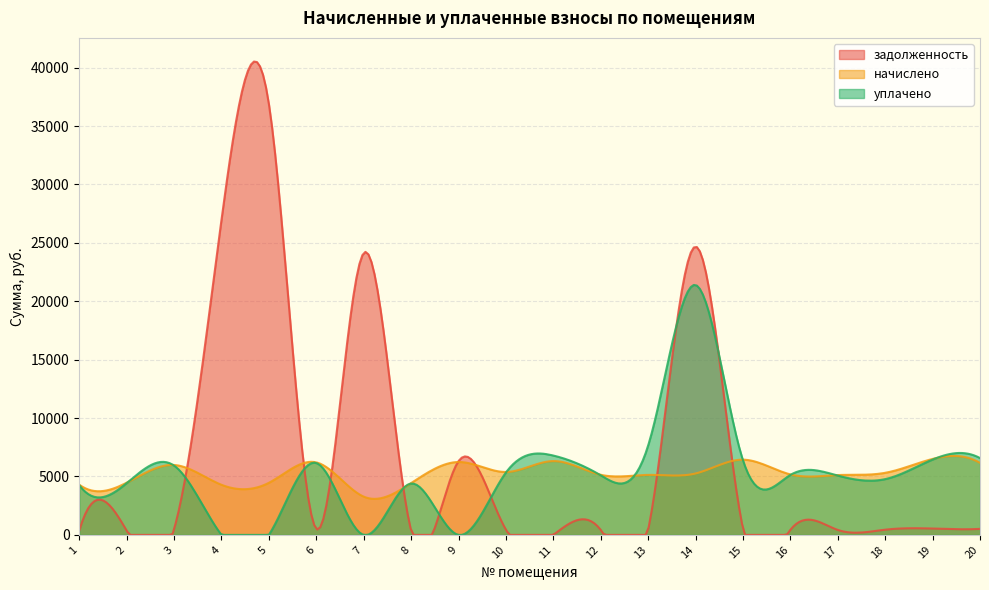

Between 5 and 9, which series saw the biggest shift?

задолженность